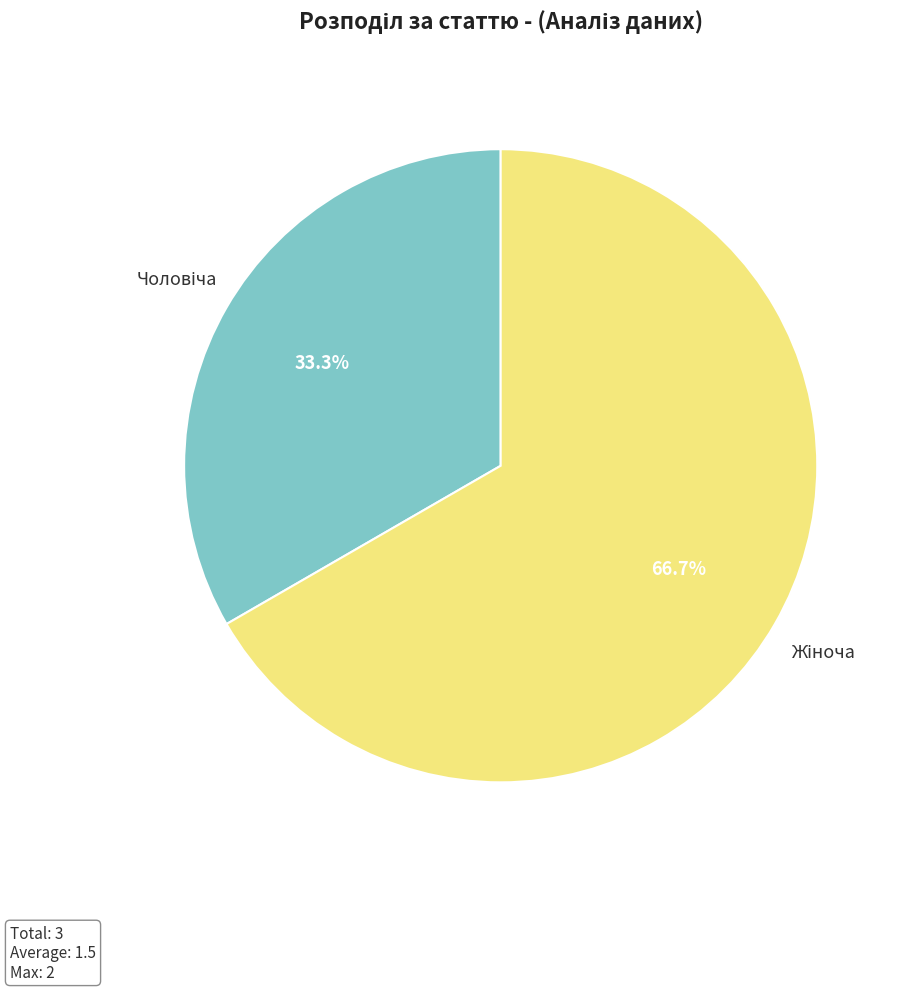

Is there a majority slice in this chart?

Yes